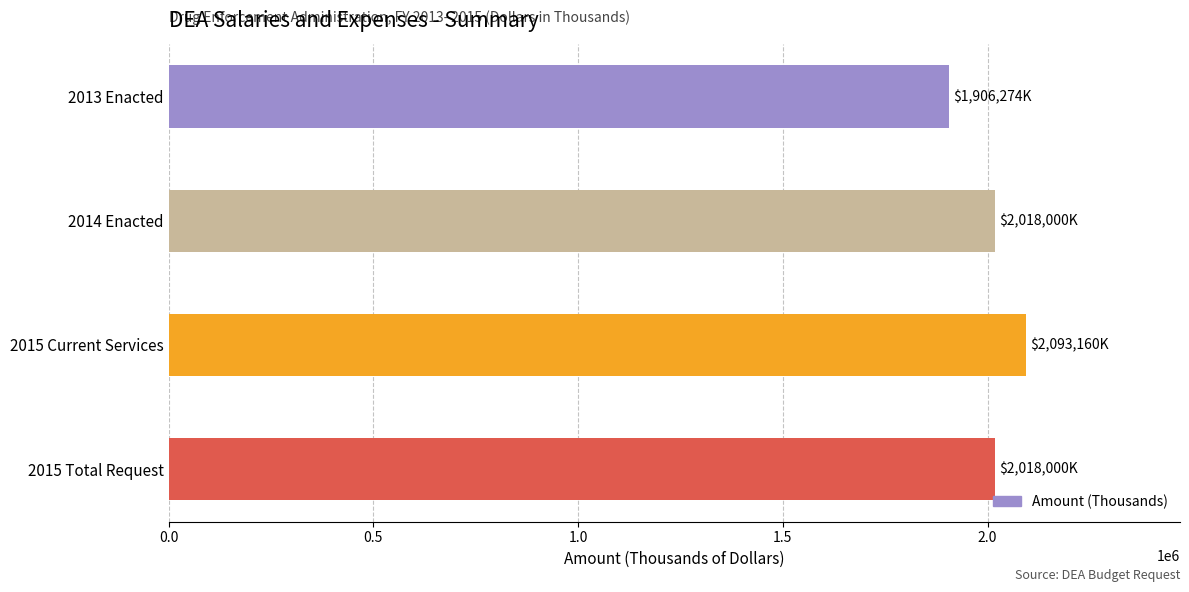

Reading top to bottom, list all the values displayed in this chart.

1906274	2018000	2093160	2018000